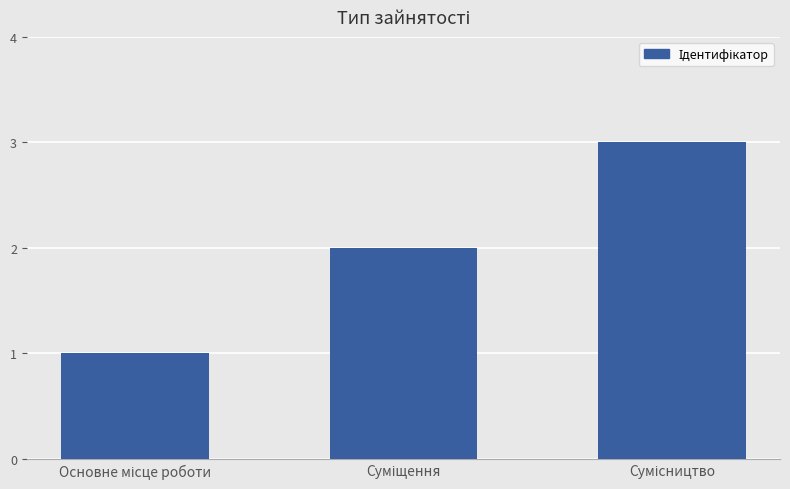

What is the sum of all values?

6